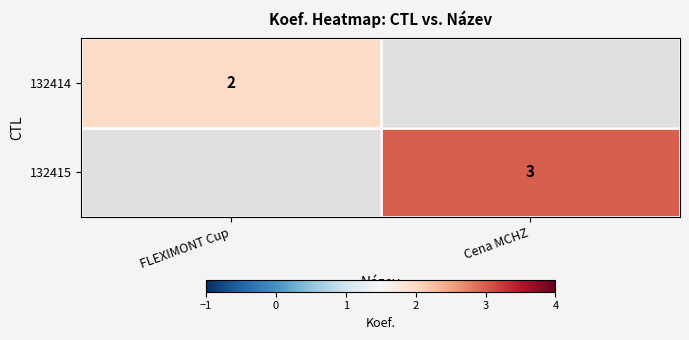

The 132415 series shows 1 at Cena MCHZ. True or false?

False